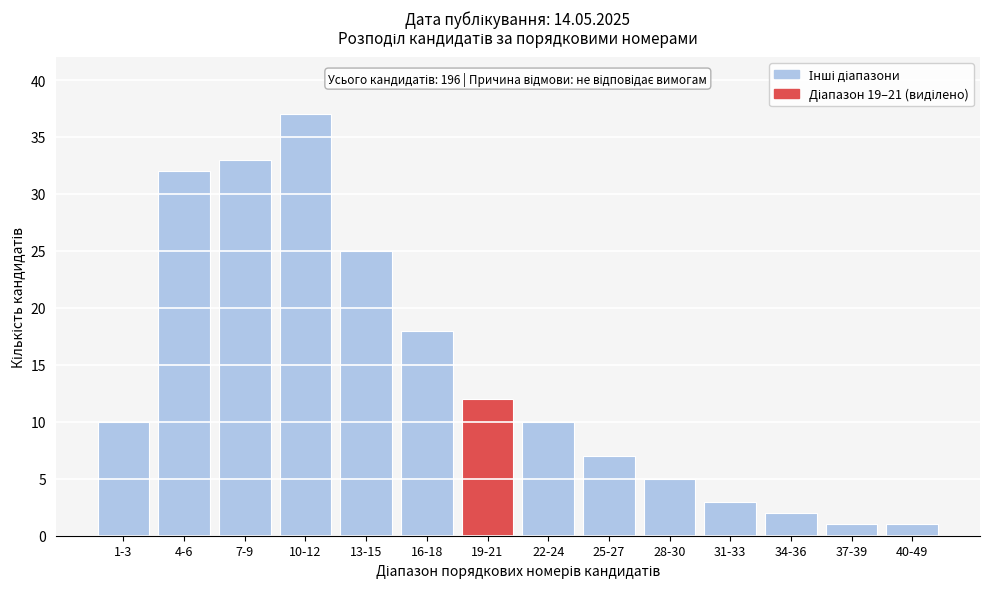

Reading left to right, transcribe all the data shown in this chart.

10	32	33	37	25	18	12	10	7	5	3	2	1	1